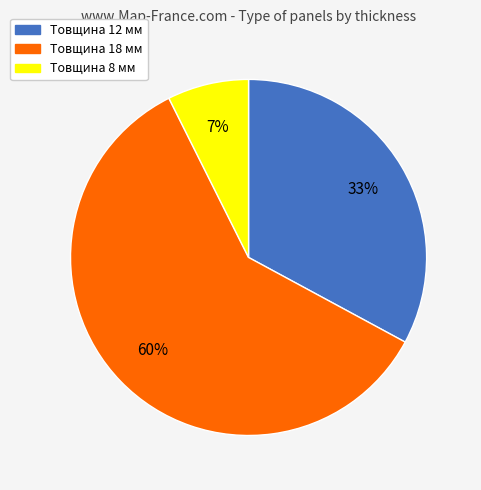

Is there any slice that represents more than half of the pie?

Yes